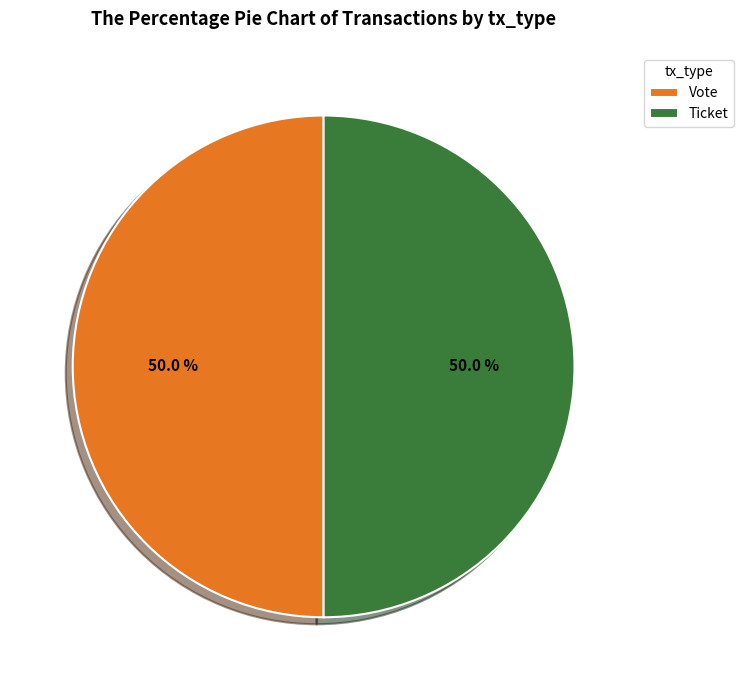

Approximately how many times larger is the value at Ticket compared to Vote?

1.0